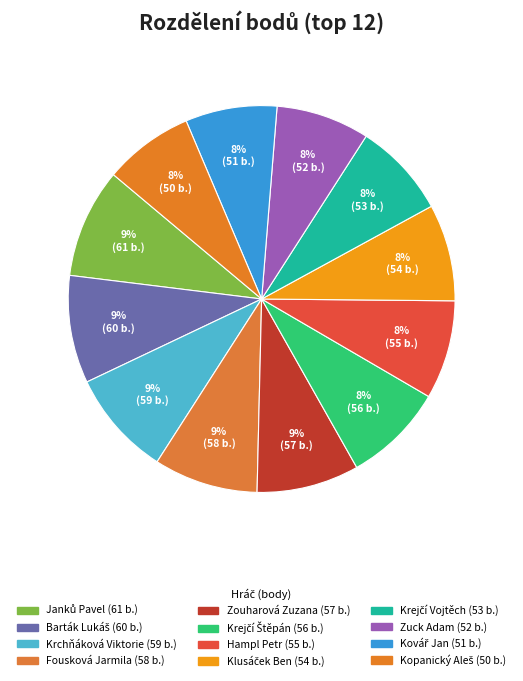

How much of the chart is everything except Hampl Petr?

91.7%